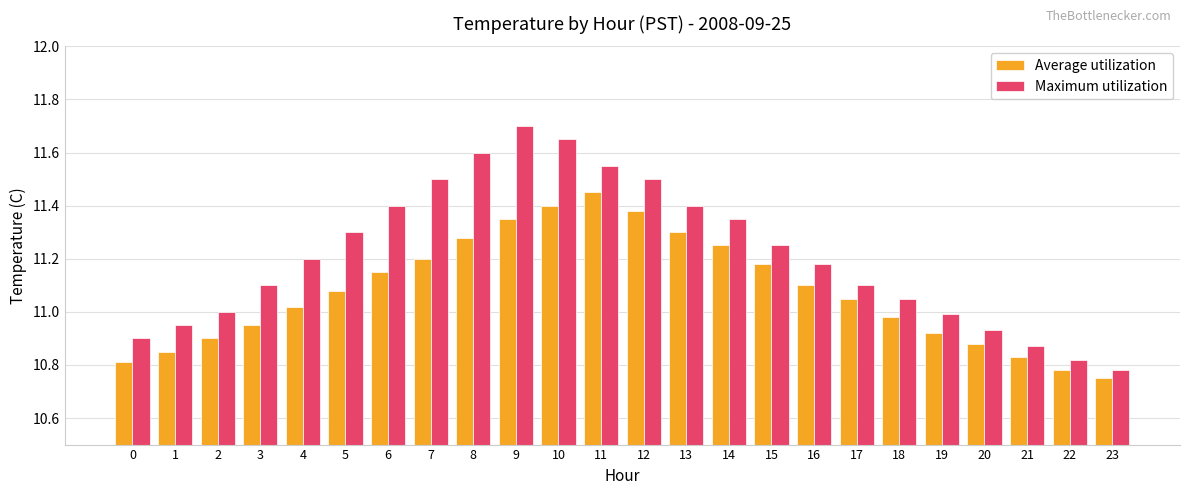

Which category has the highest value in the Average utilization series?

11